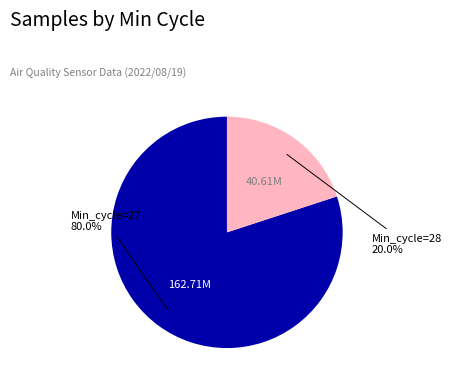

Is there a majority slice in this chart?

Yes